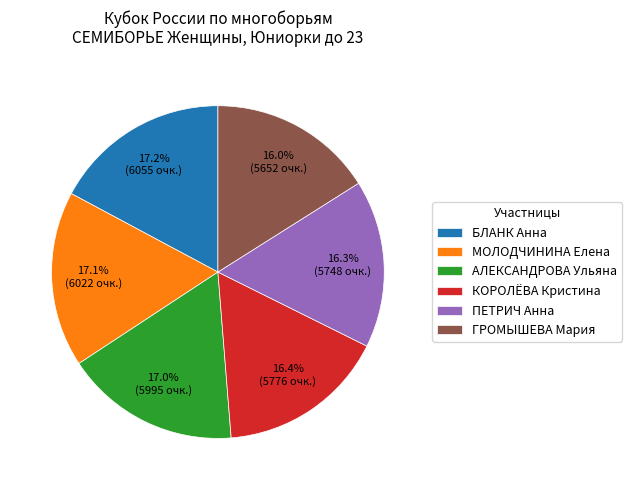

Is ГРОМЫШЕВА Мария the majority of the pie?

No